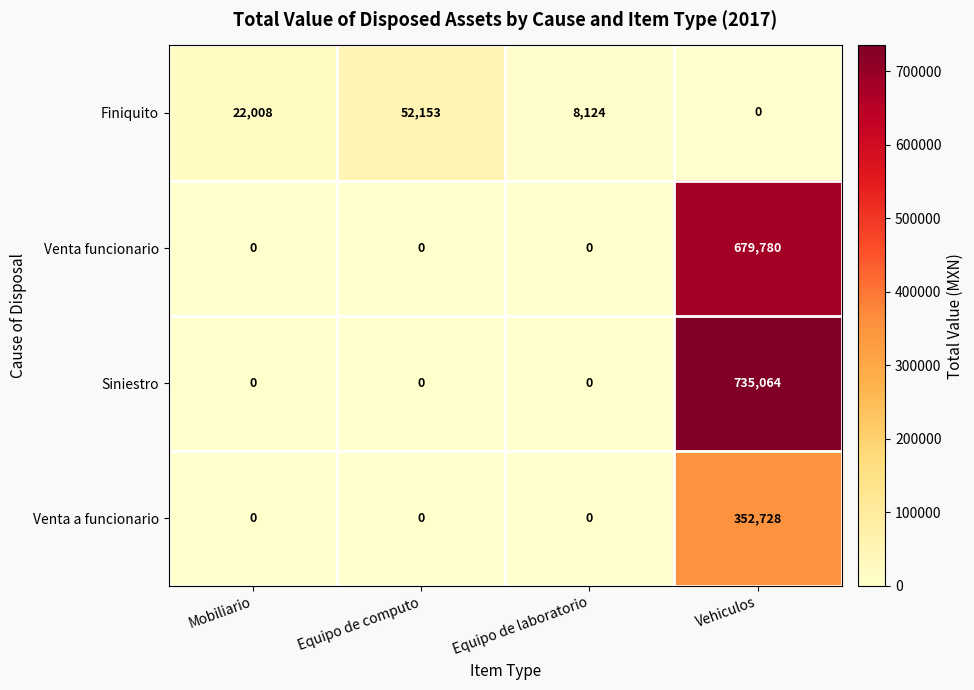

Which series has the widest spread of values?

Siniestro